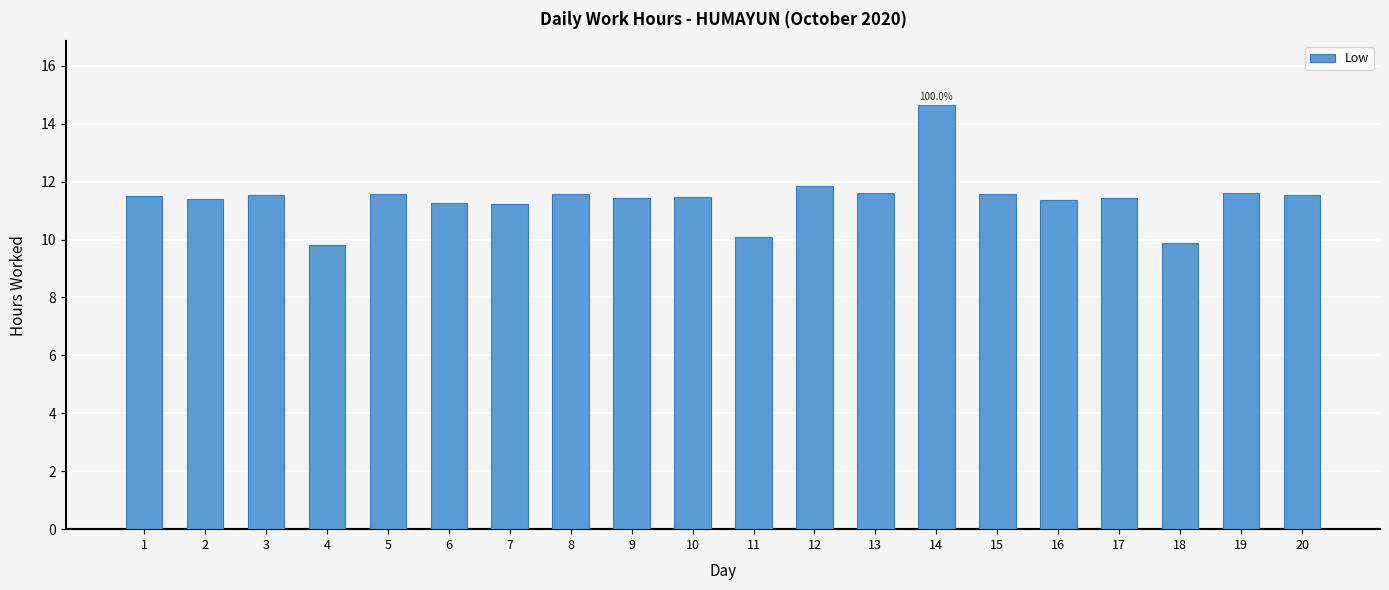

What is the value of the 8th bar from the left?

11.6